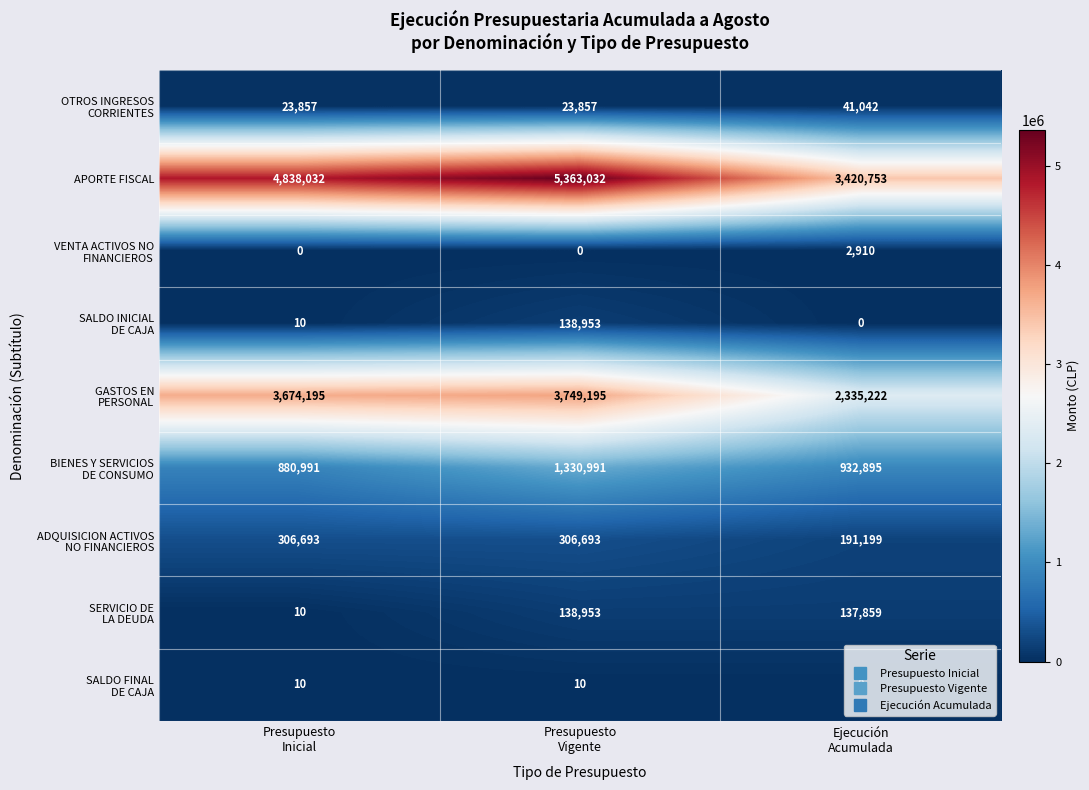

Which series has the widest spread of values?

APORTE FISCAL